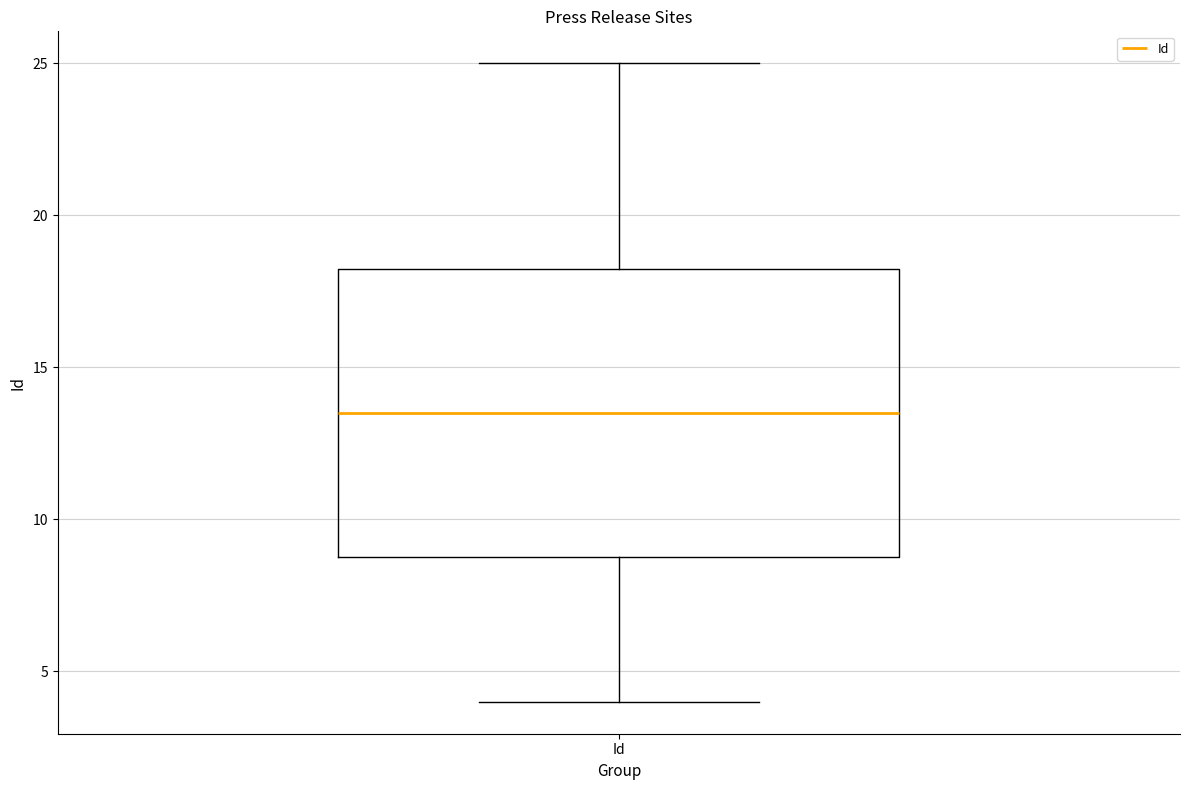

Transcribe this box plot: give where the median line is, the range the box spans, and where the two whiskers end, as read against the y-axis. The values are not printed on the chart, so give them approximately, as read against the axis.

median 13.5, box 9.0 to 18.5, whiskers 4.0 to 25.0